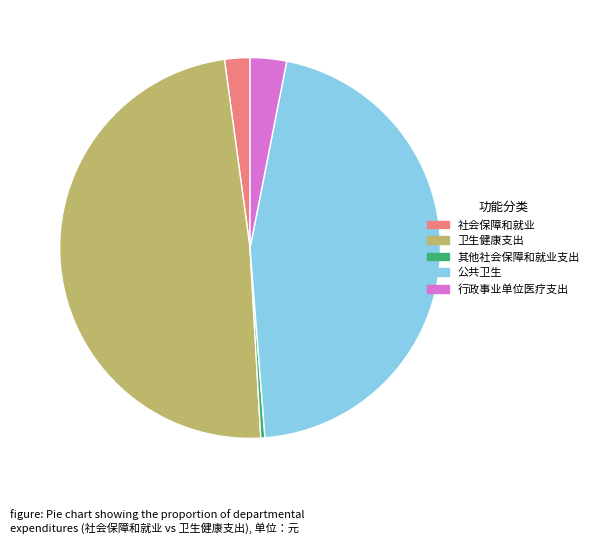

Rank the categories by value from lowest to highest.

其他社会保障和就业支出, 社会保障和就业, 行政事业单位医疗支出, 公共卫生, 卫生健康支出